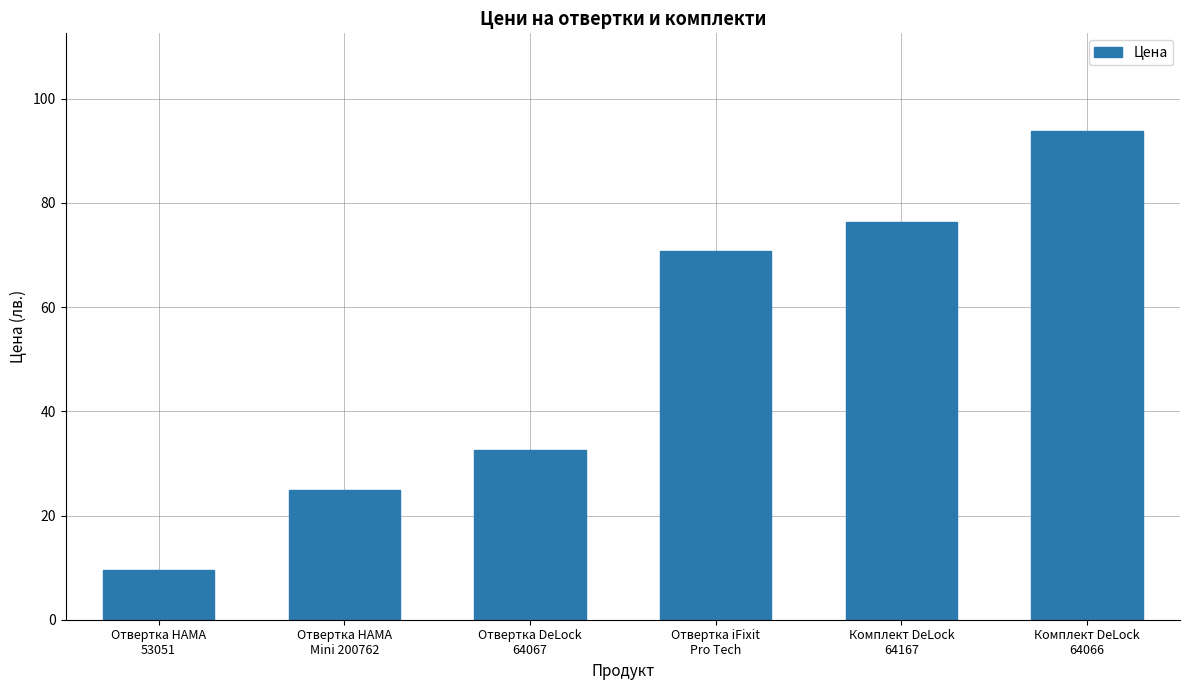

The chart shows a value of 4.6 at Отвертка HAMA
53051. True or false?

False